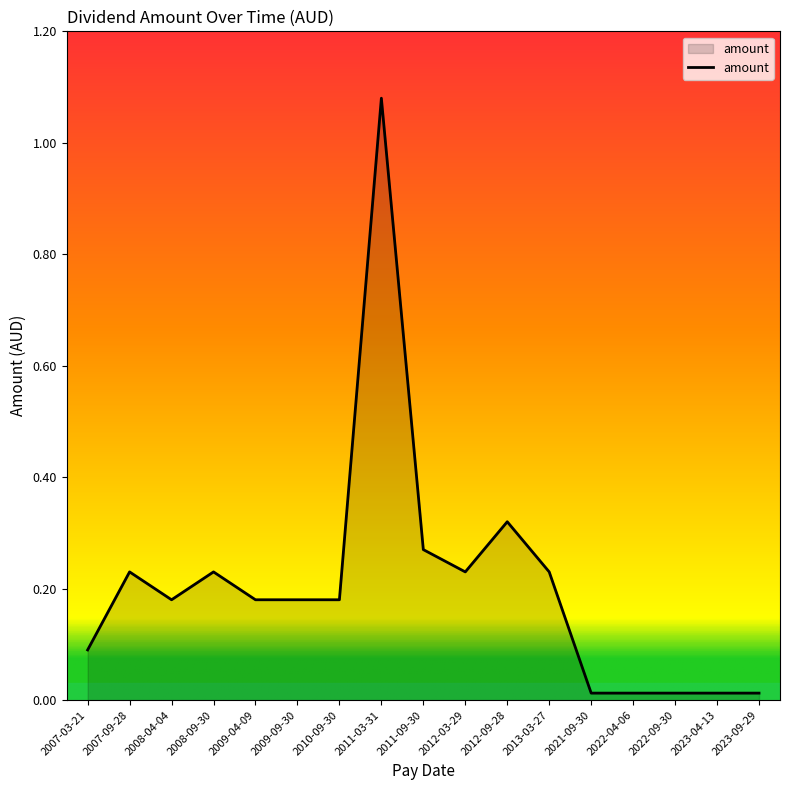

True or false: the data shows 0.3 at 2007-09-28.

False